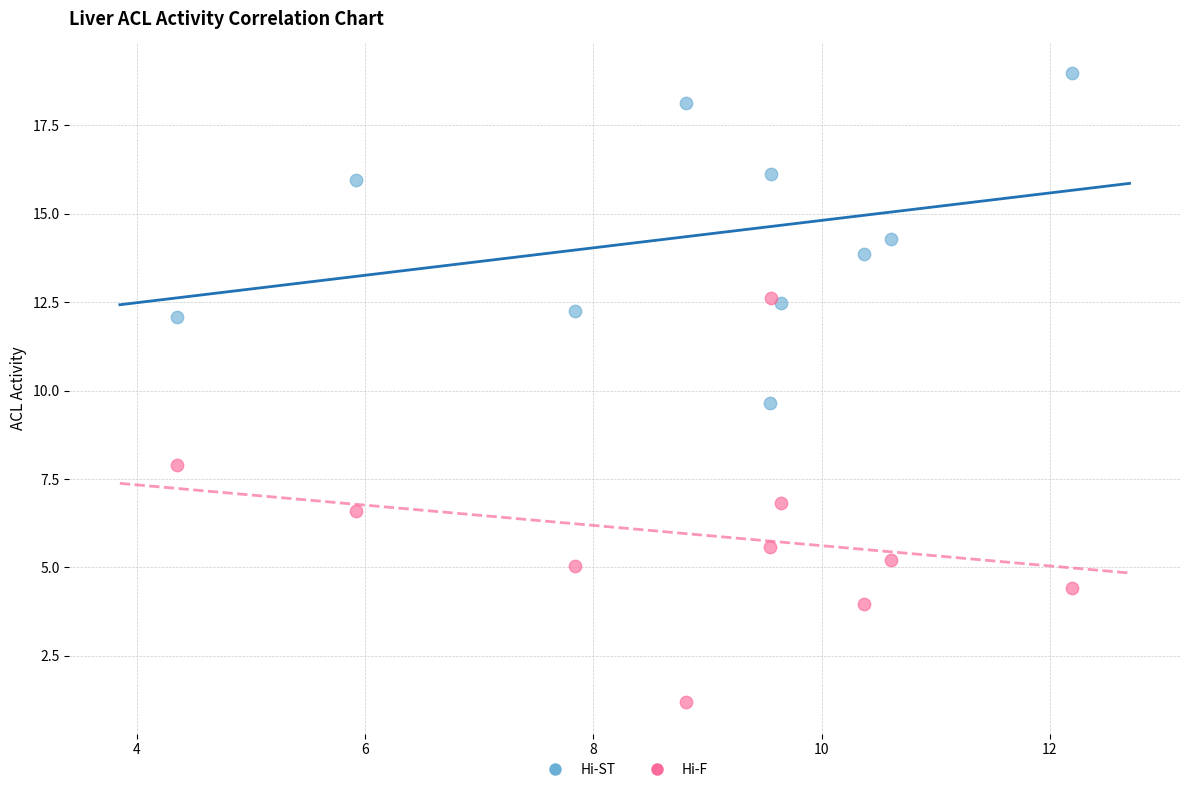

Across all series, what Y value is closest to 10?

9.6